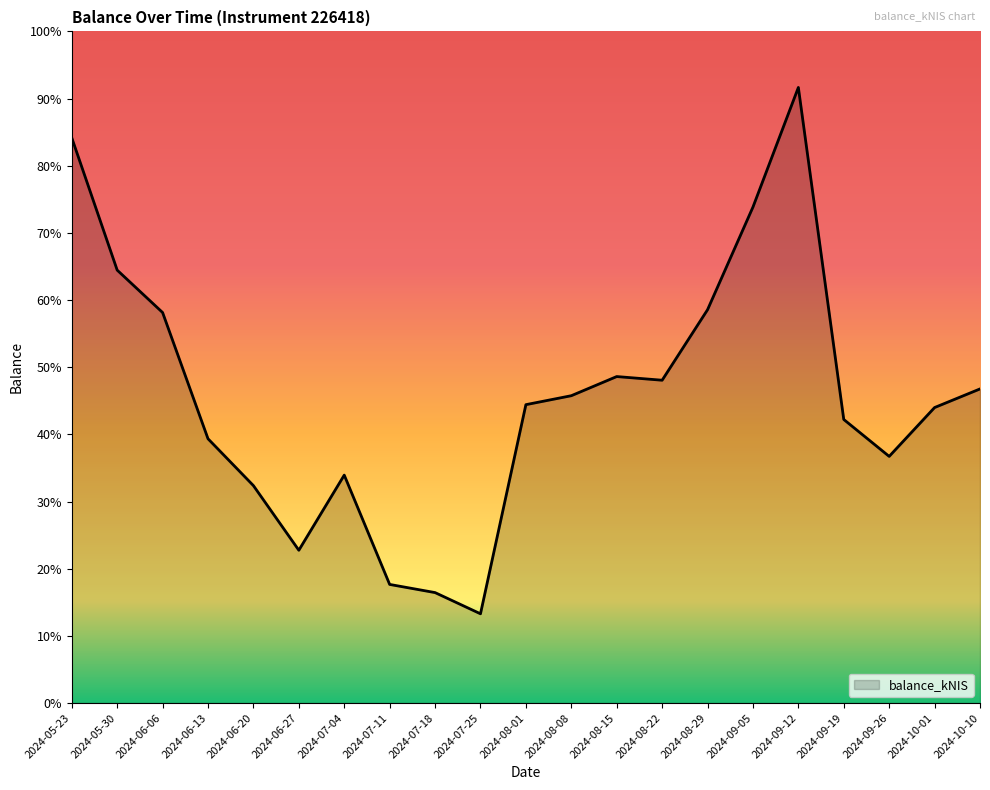

What is the label of the 14th point from the left?

2024-08-22